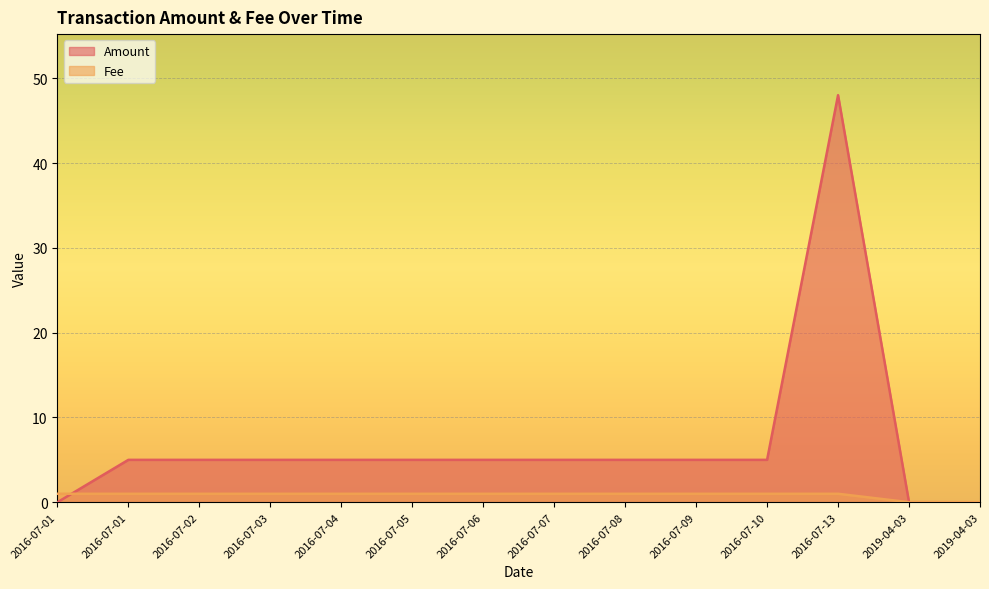

The Fee series shows 0.7 at 2016-07-05. True or false?

False